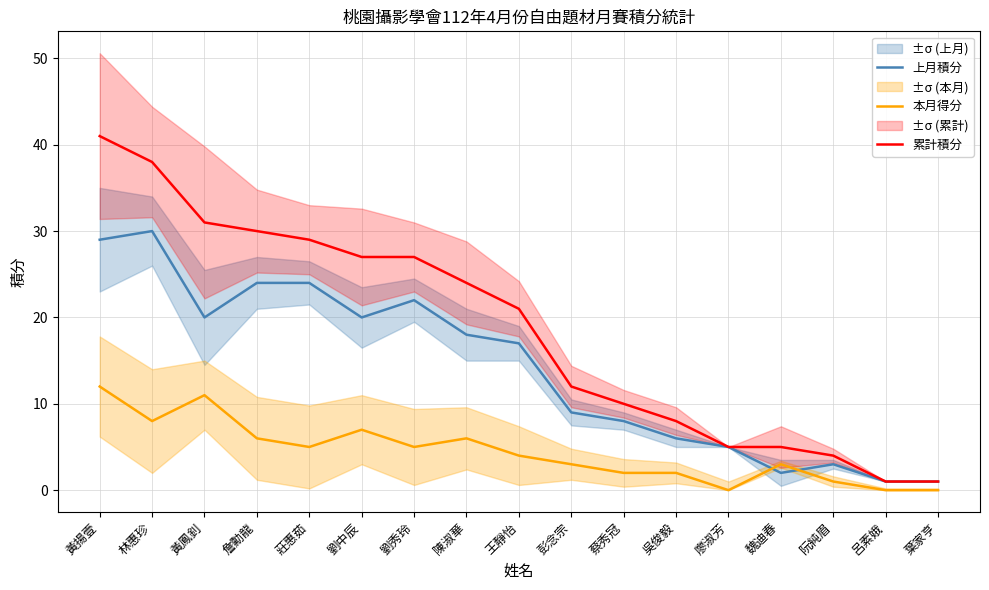

Reading left to right, what are all the values shown in this chart?

上月積分: 29	30	20	24	24	20	22	18	17	9	8	6	5	2	3	1	1
本月得分: 12	8	11	6	5	7	5	6	4	3	2	2	0	3	1	0	0
累計積分: 41	38	31	30	29	27	27	24	21	12	10	8	5	5	4	1	1